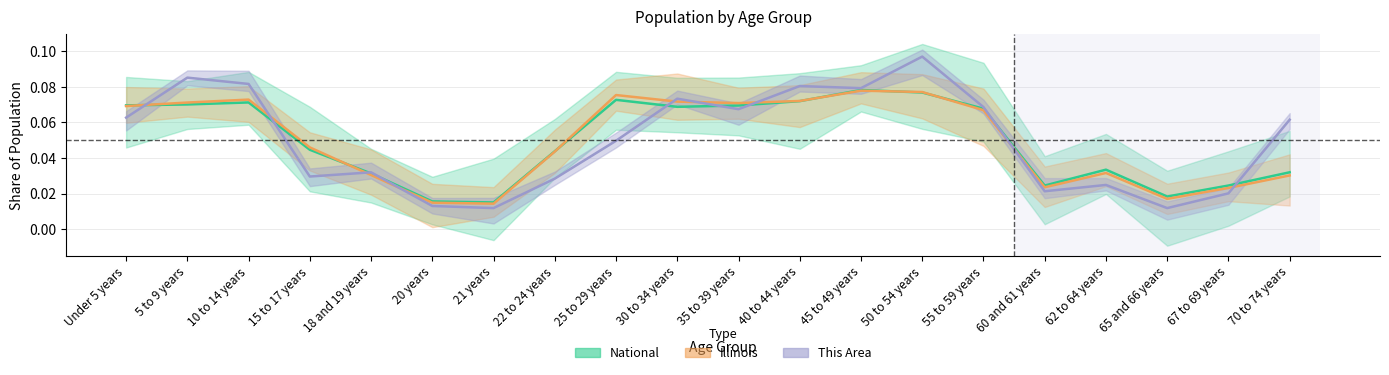

Where is the first local maximum for National?

10 to 14 years